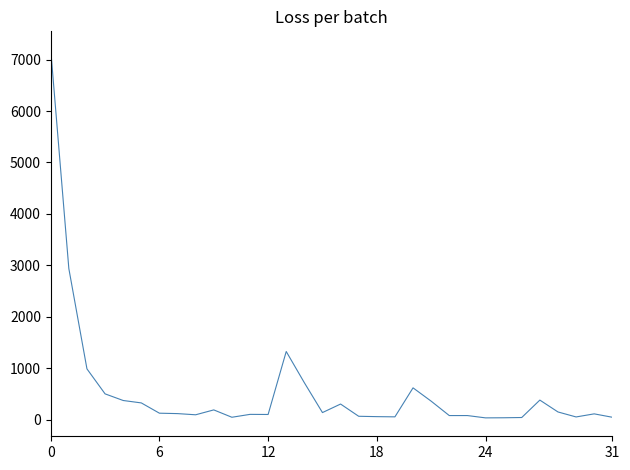

What is the greatest value displayed?

7193